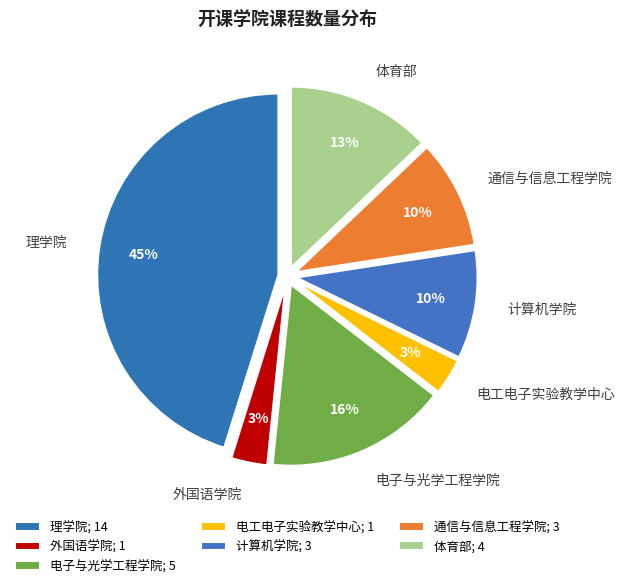

What percentage is the 通信与信息工程学院 slice, to the nearest percent?

10%